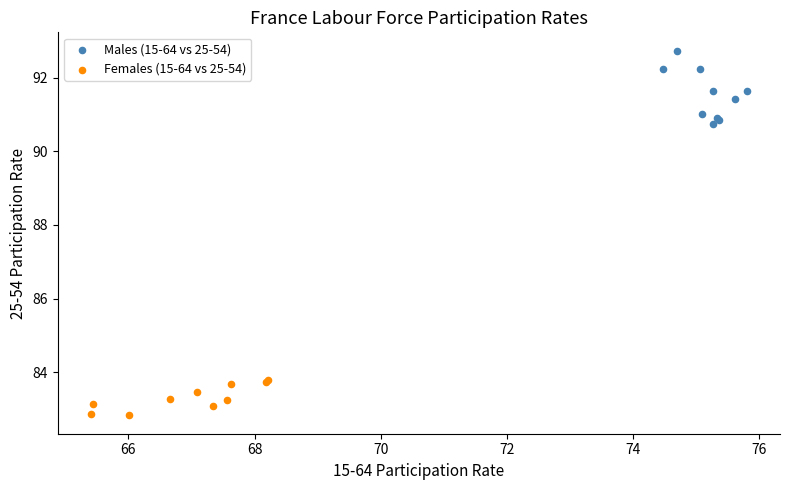

Which series reaches the maximum Y coordinate?

Males (15-64 vs 25-54)